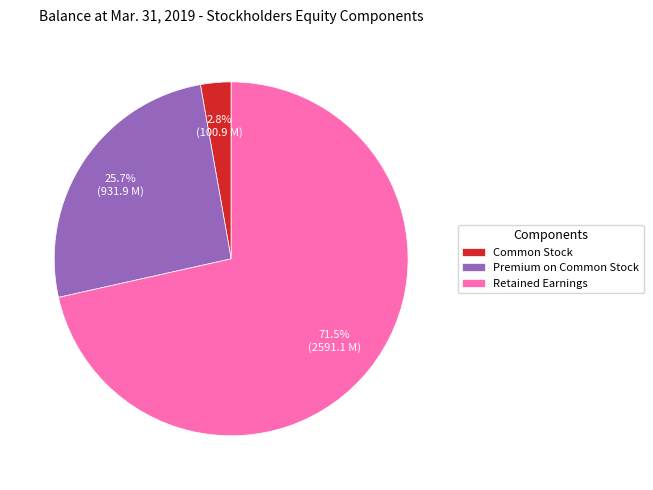

Does any single category account for the majority?

Yes